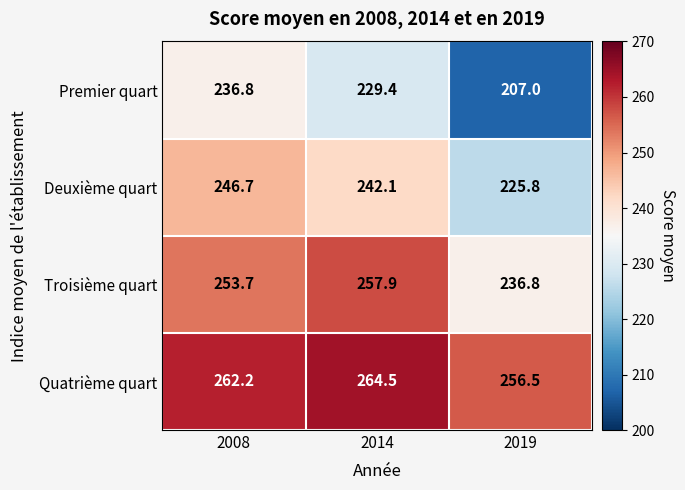

List the series in order of their overall mean, lowest first.

Premier quart, Deuxième quart, Troisième quart, Quatrième quart